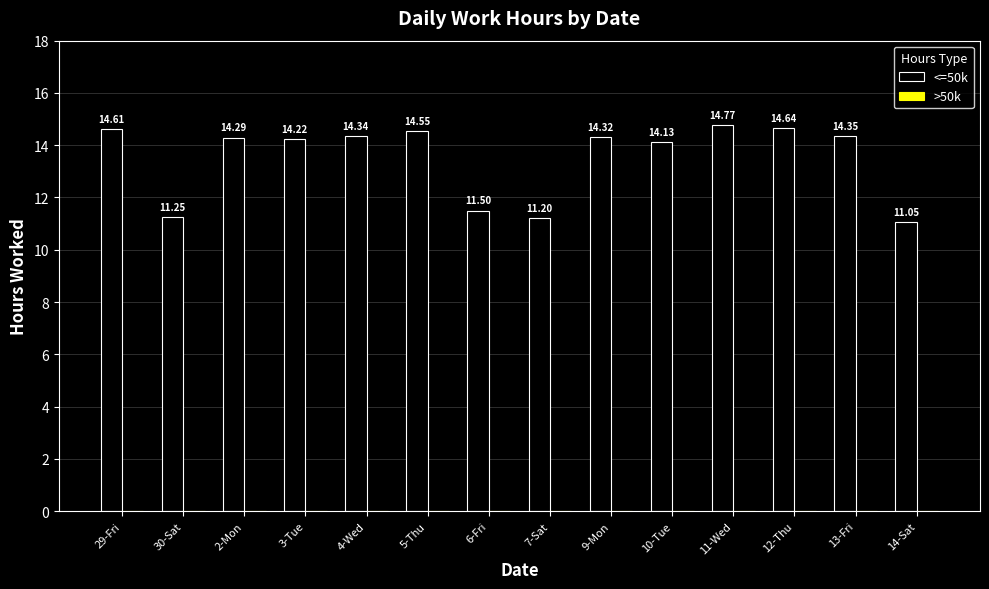

What is the sum of all values?

189.2